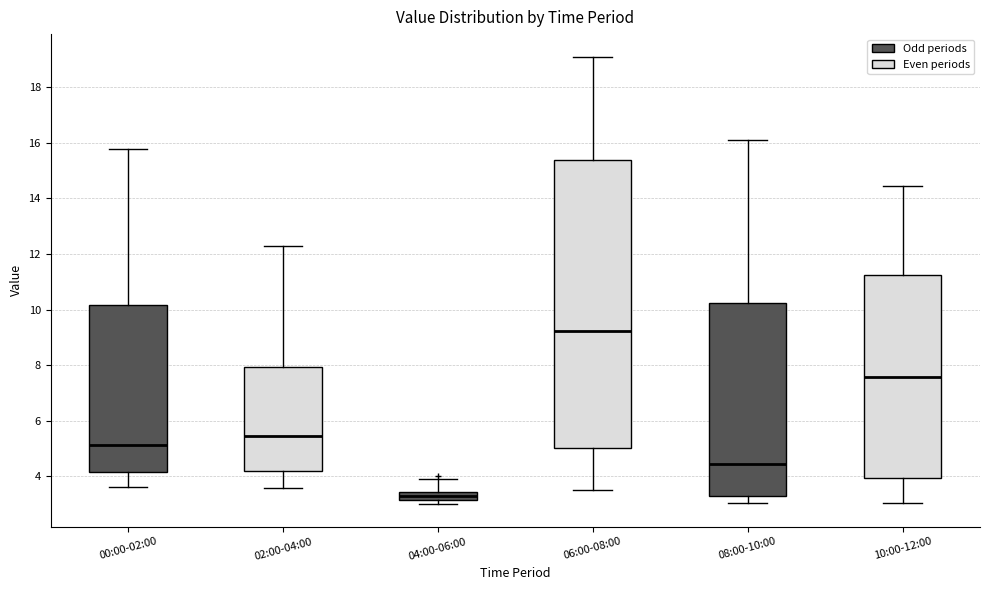

Reading left to right, read every box against the y-axis: the position of its median line, the range the box covers, and the ends of its whiskers. The values are not printed on the chart, so give them approximately, as read against the axis.

00:00-02:00: median 5.2, box 4.2 to 10.2, whiskers 3.6 to 15.8
02:00-04:00: median 5.4, box 4.2 to 8.0, whiskers 3.6 to 12.4
04:00-06:00: median 3.4 (inside the box), box 3.2 to 3.4, whiskers 3.0 to 4.0
06:00-08:00: median 9.2, box 5.0 to 15.4, whiskers 3.6 to 19.2
08:00-10:00: median 4.4, box 3.2 to 10.2, whiskers 3.0 to 16.2
10:00-12:00: median 7.6, box 4.0 to 11.2, whiskers 3.0 to 14.4